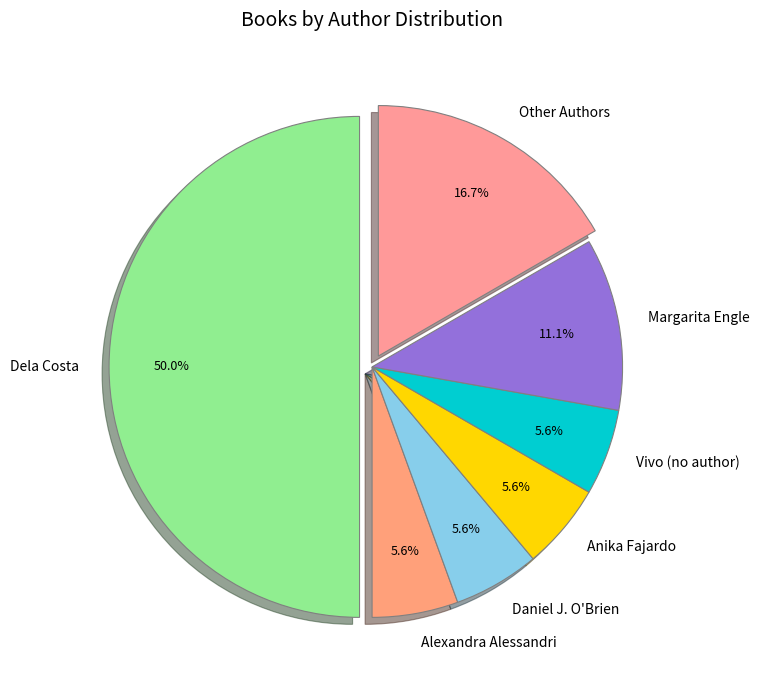

Which slice is the largest?

Dela Costa